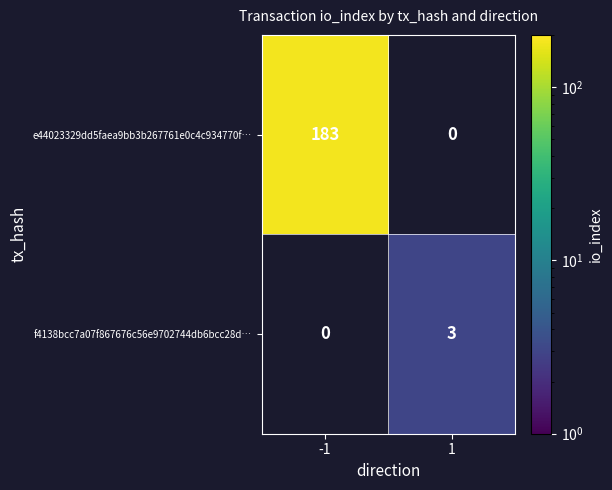

At how many categories does at least one series exceed 90?

1